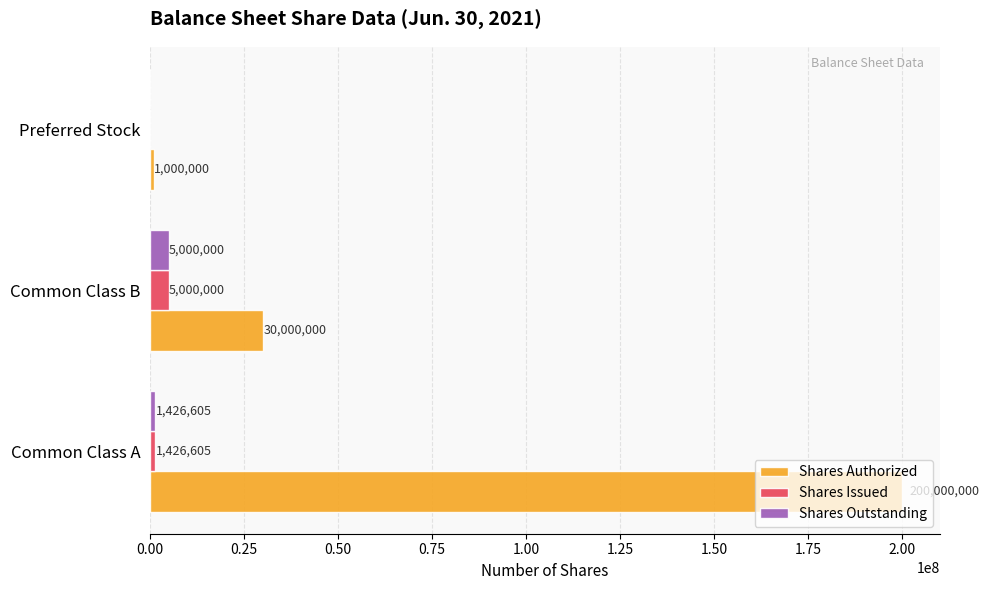

What are all the series names shown in the legend?

Shares Authorized, Shares Issued, Shares Outstanding